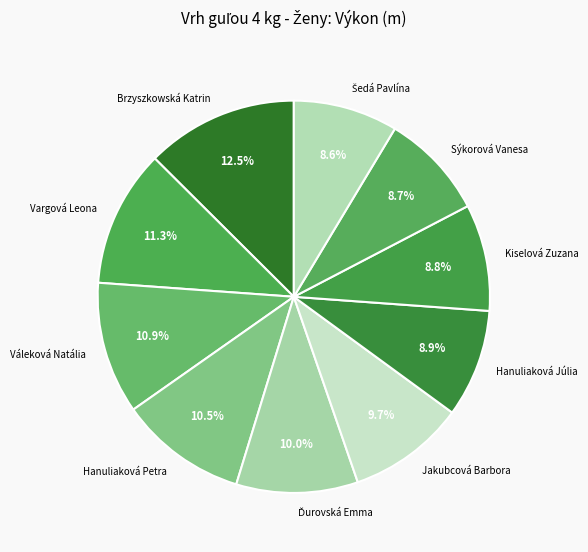

How many segments does this pie chart have?

10